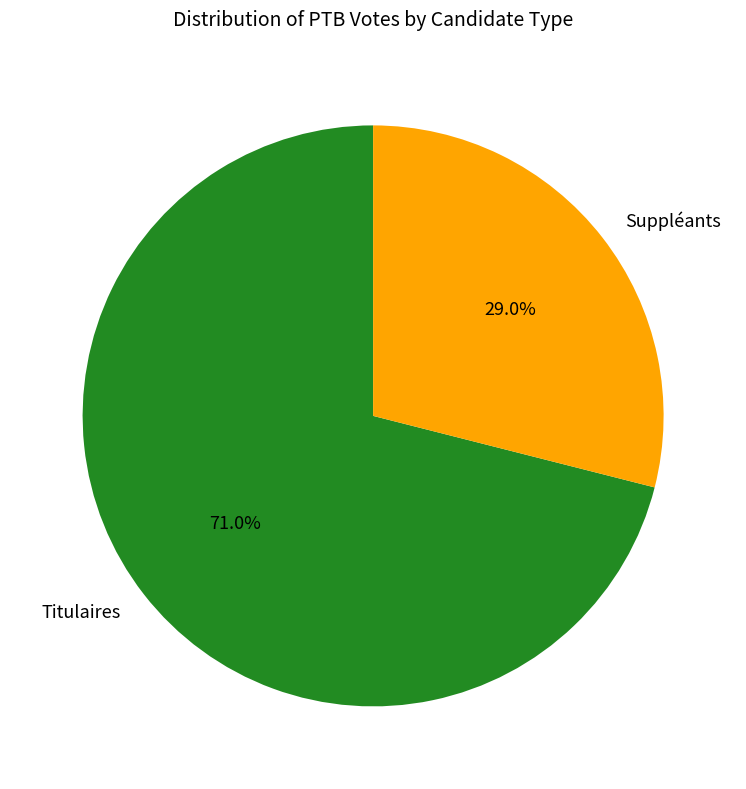

To the nearest percent, what is the combined percentage of Titulaires and Suppléants?

100%